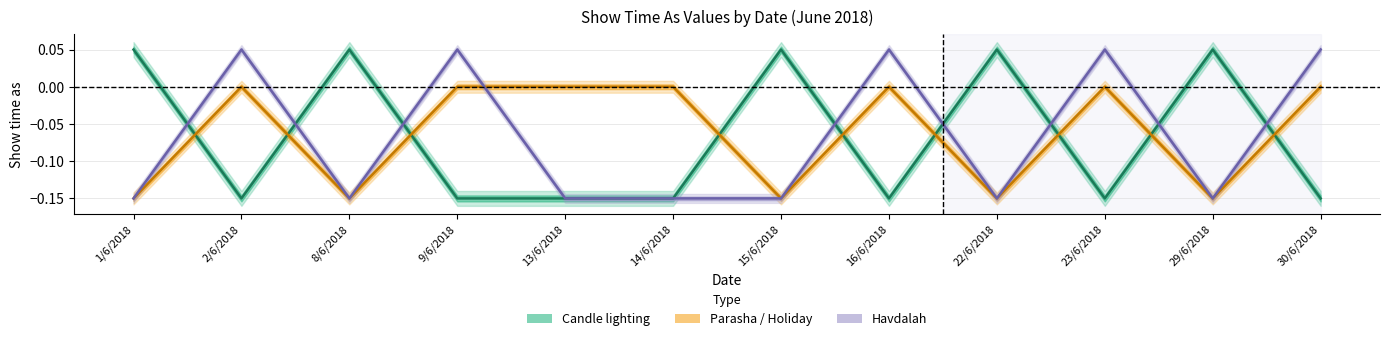

What is the lowest value of the Parasha / Holiday series?

-0.1